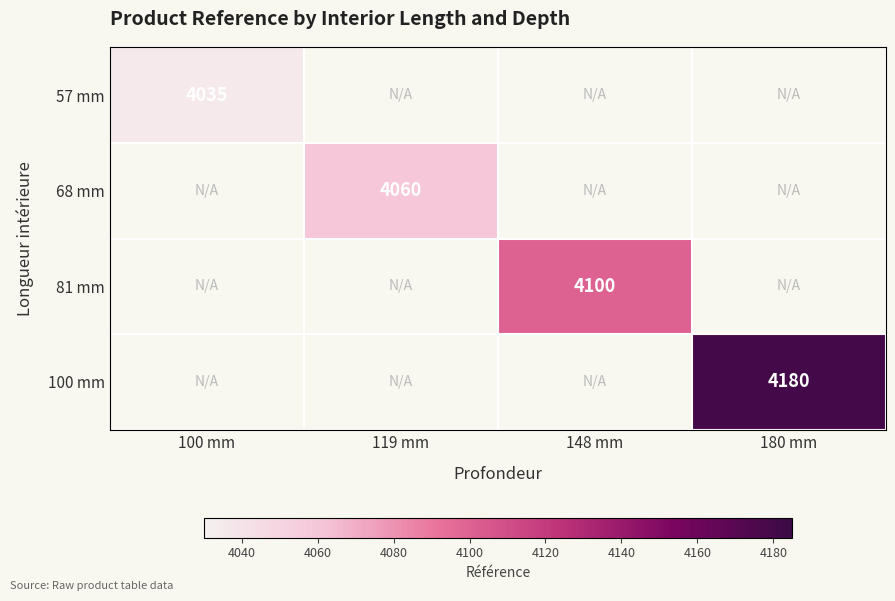

True or false: 57 mm has a value of 4035 at 100 mm.

True